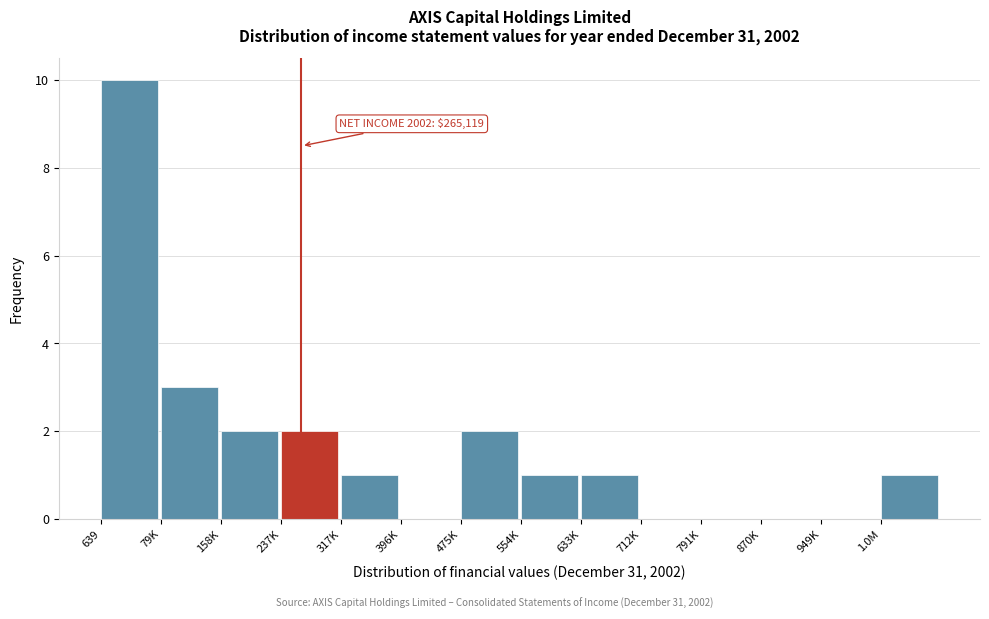

Where is the data nearest to the value 5?

79K